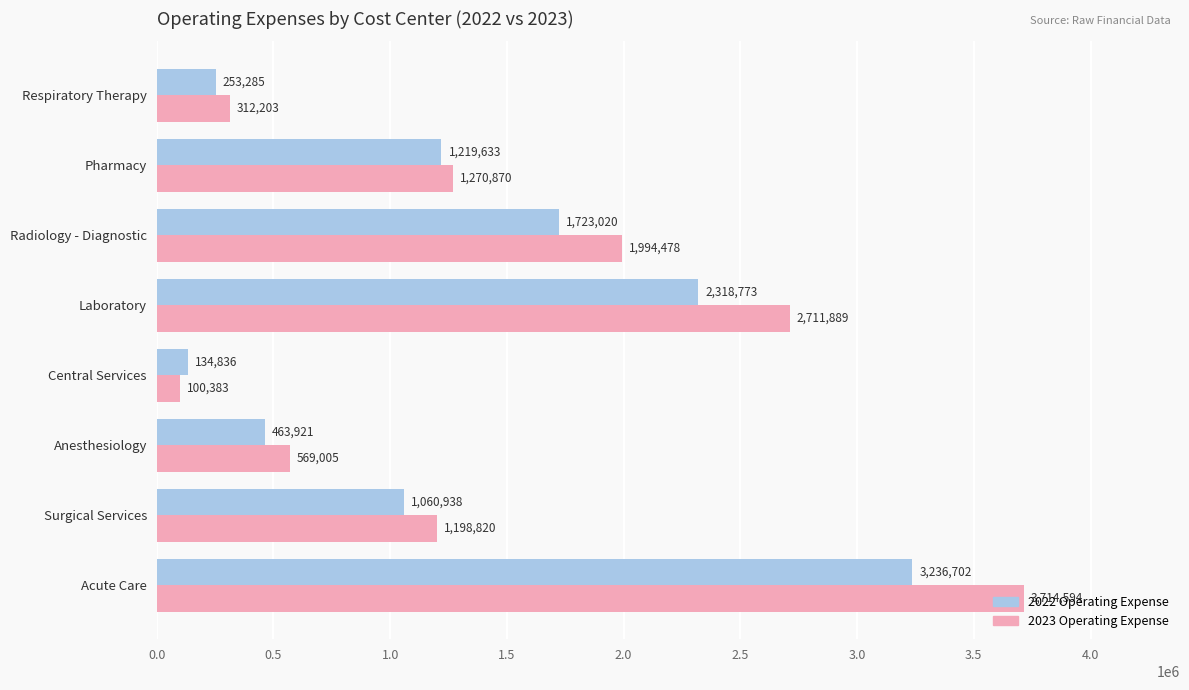

Which category has the lowest value in the 2022 Operating Expense series?

Central Services